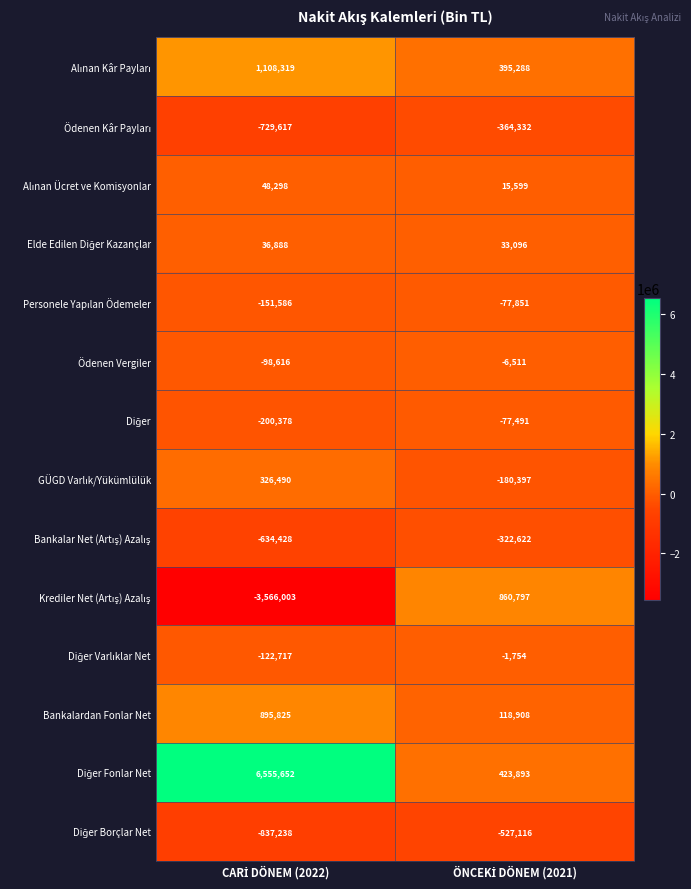

What is the sum of all Ödenen Vergiler values?

-105127